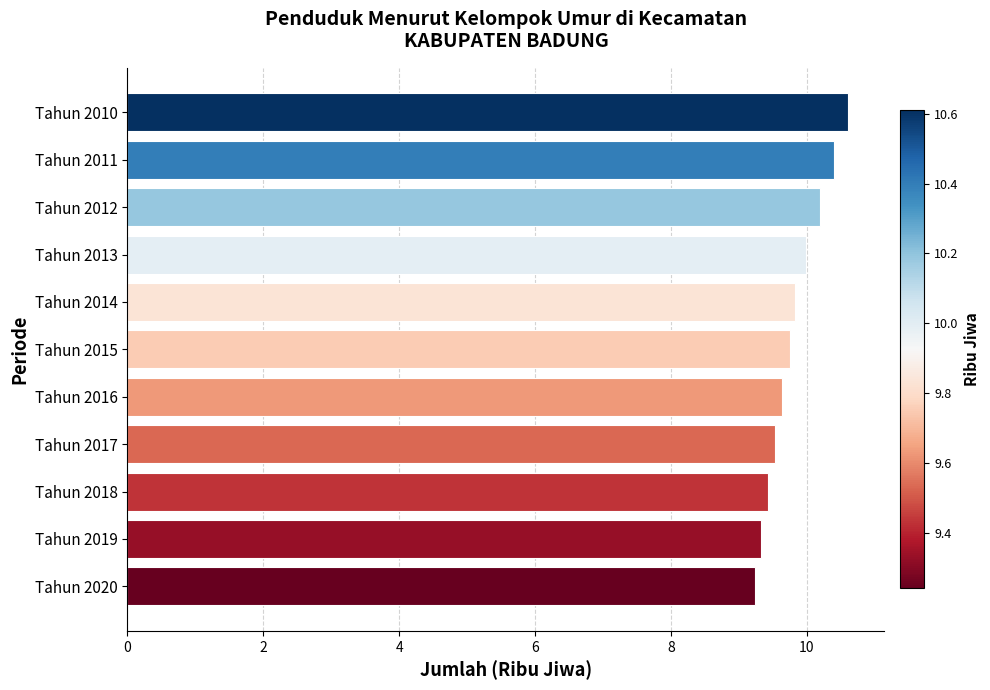

Read the value at Tahun 2013.

10.0